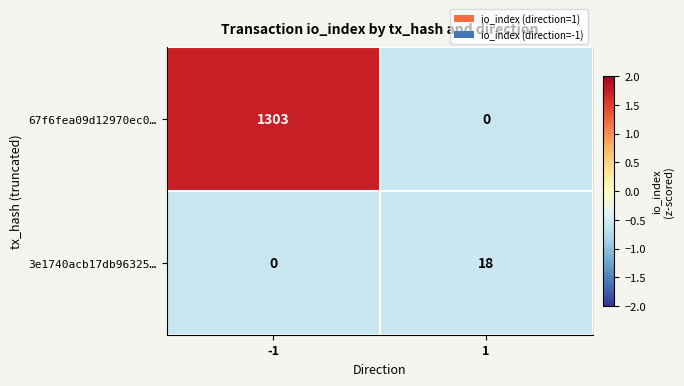

How many series are shown in this chart?

2